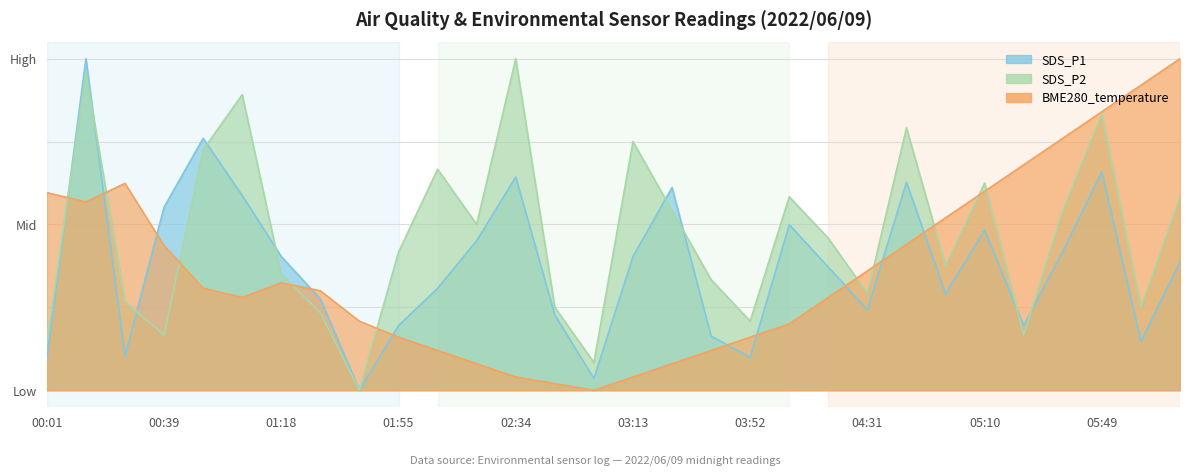

Which series ends up on top after the final intersection of SDS_P2 and BME280_temperature?

BME280_temperature